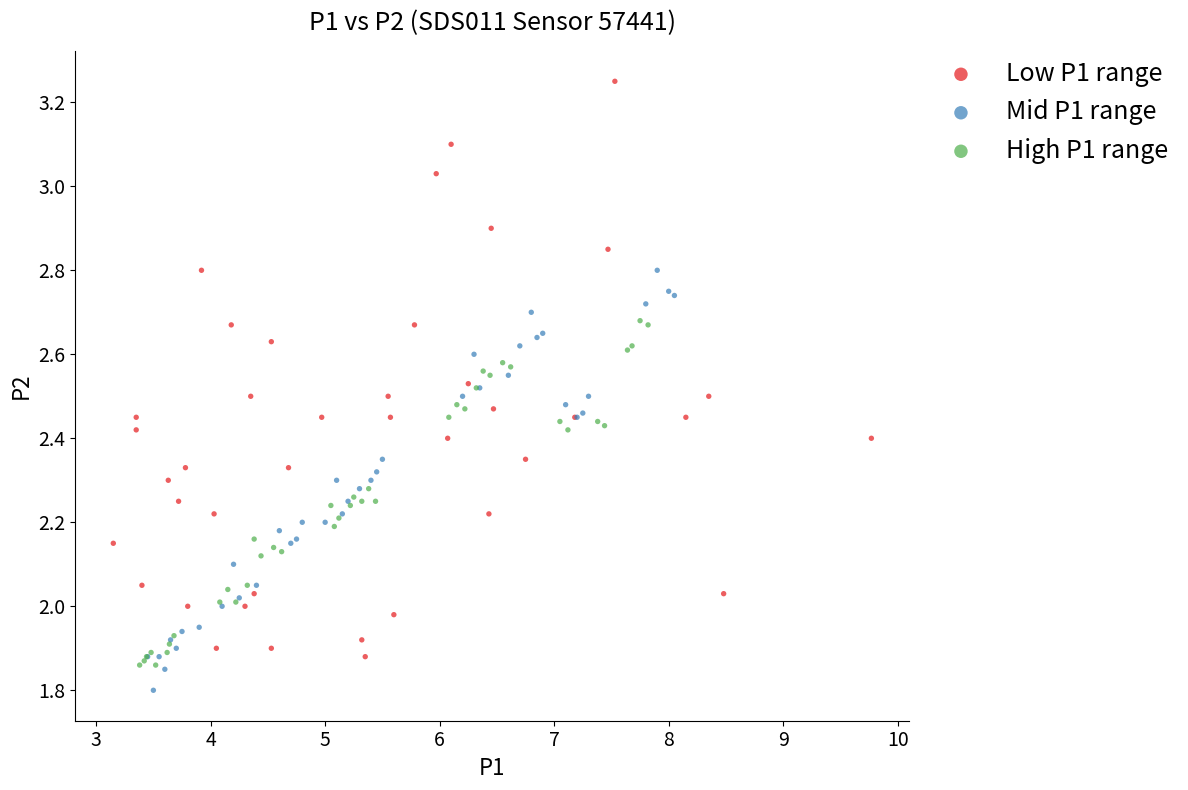

Which series reaches the maximum Y coordinate?

Low P1 range